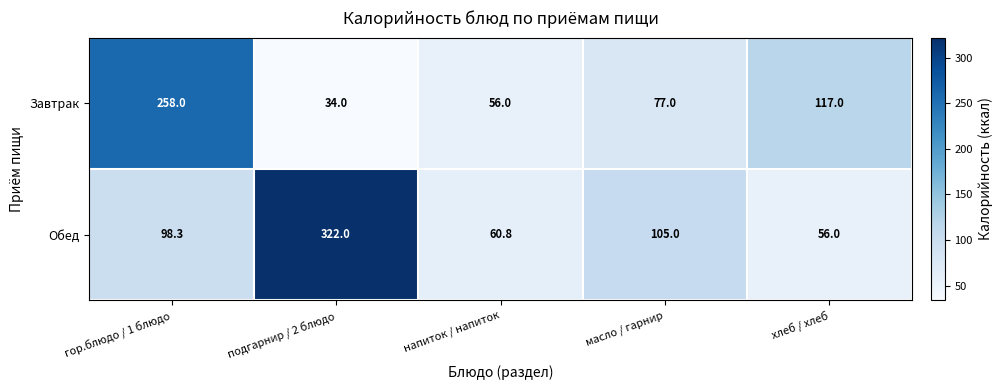

At which label does Завтрак reach its peak?

гор.блюдо / 1 блюдо